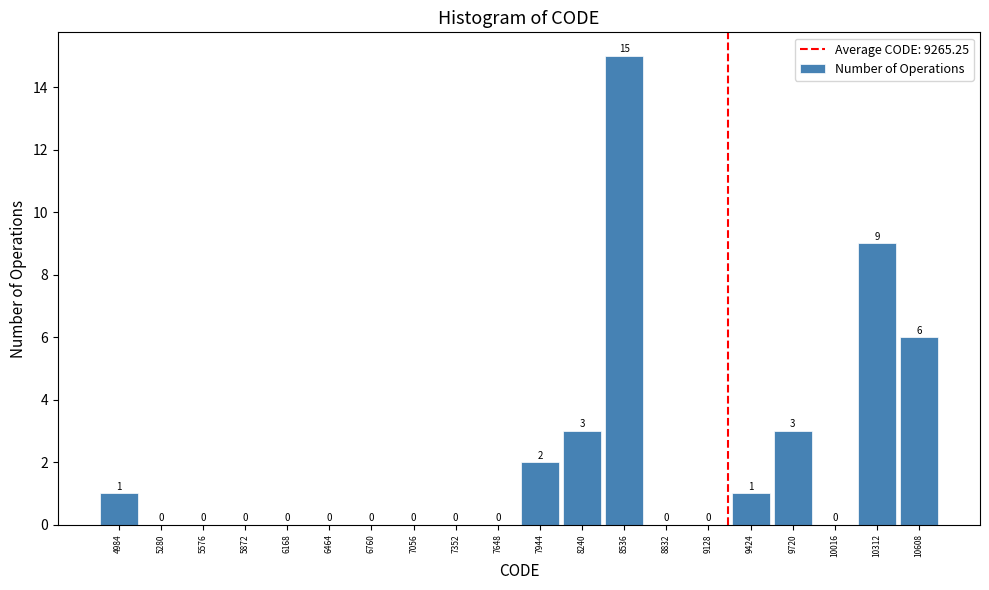

How tall is the bar that spans 10150 to 10450 on the x-axis? The bar edges are not printed on the chart, so give them approximately, as read against the axis.

9